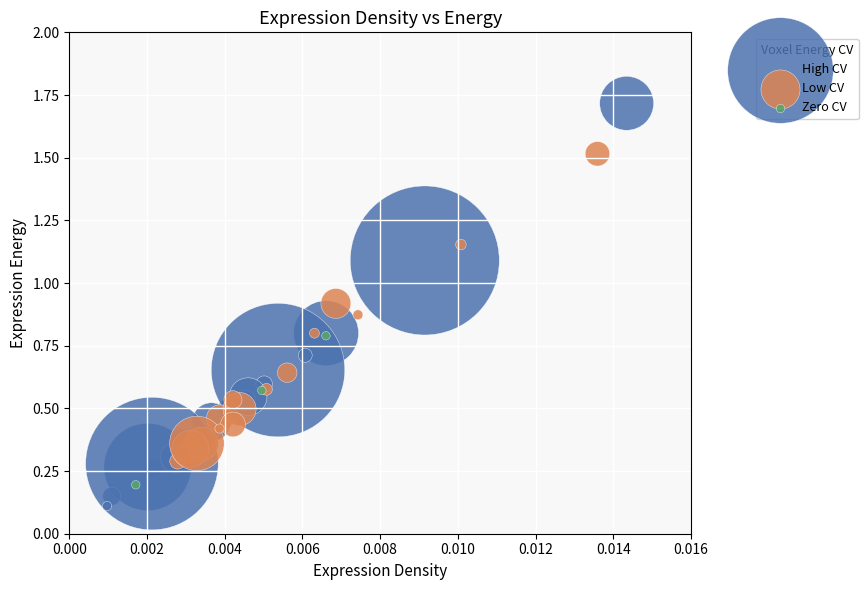

Which series has the largest Y range (max minus min)?

High CV